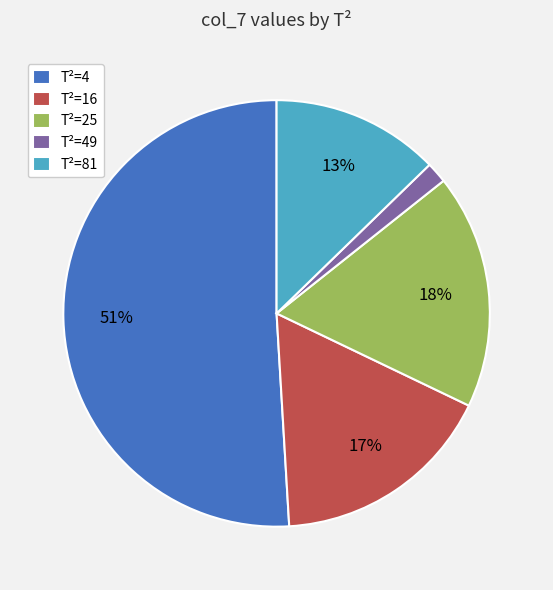

How many segments does this pie chart have?

5